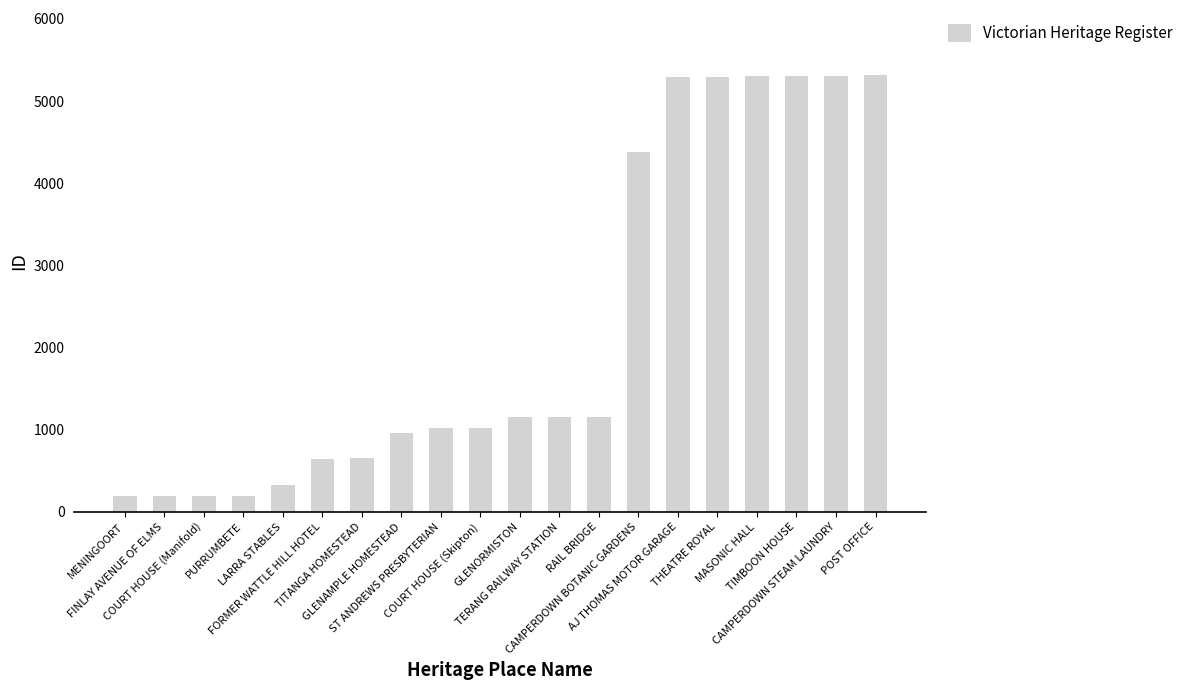

What is the average value?

2254